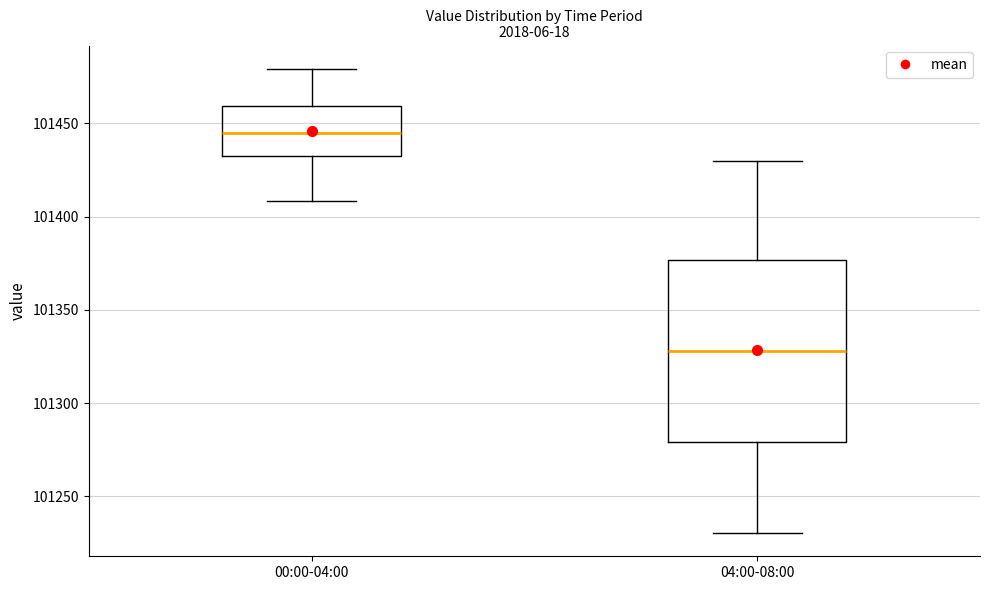

Which box's median line is the lowest?

04:00-08:00